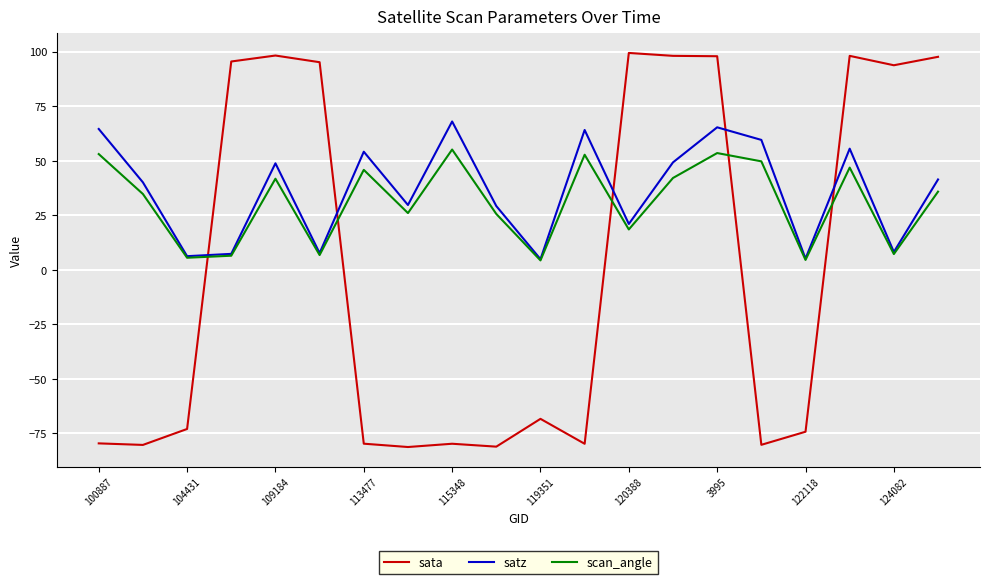

List the series in order of their overall mean, highest first.

satz, scan_angle, sata